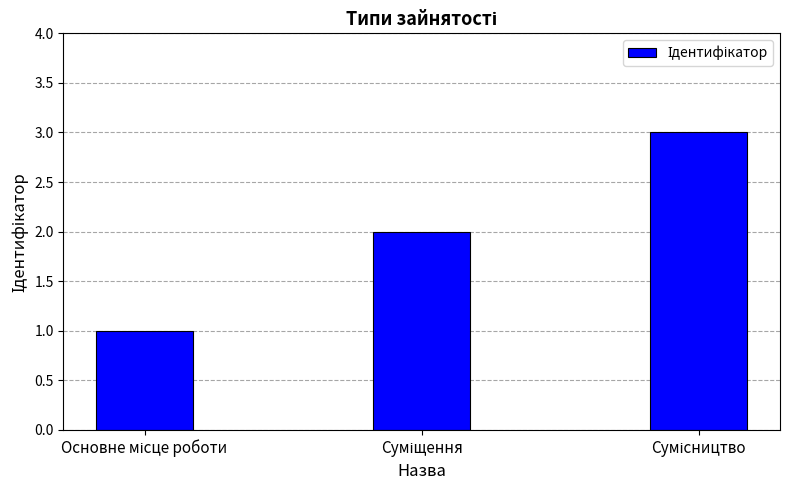

Count the number of data series in this chart.

1